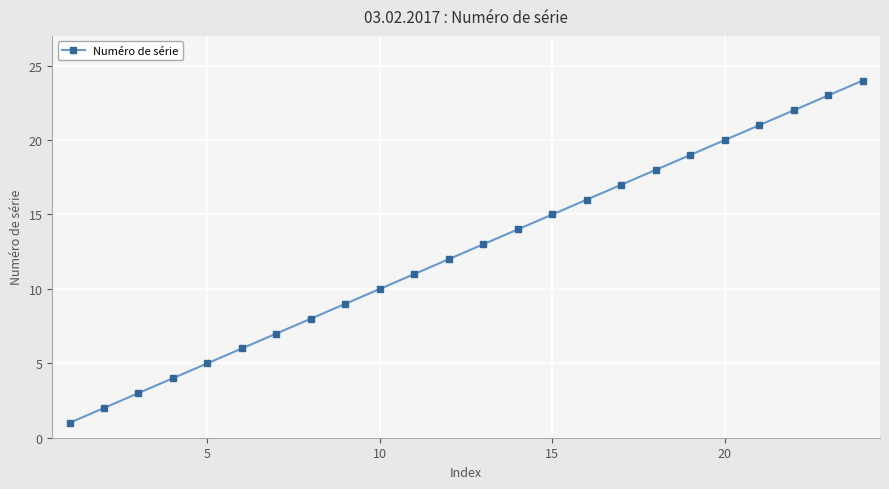

What is the maximum value shown in the chart?

24